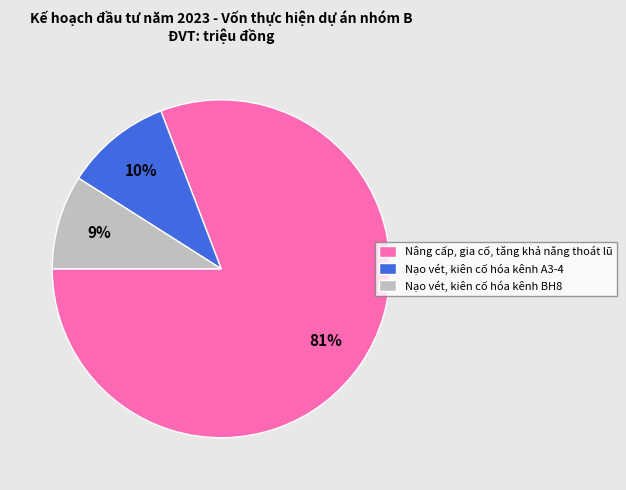

To the nearest percent, what is the difference between the largest and smallest slice percentages?

72%